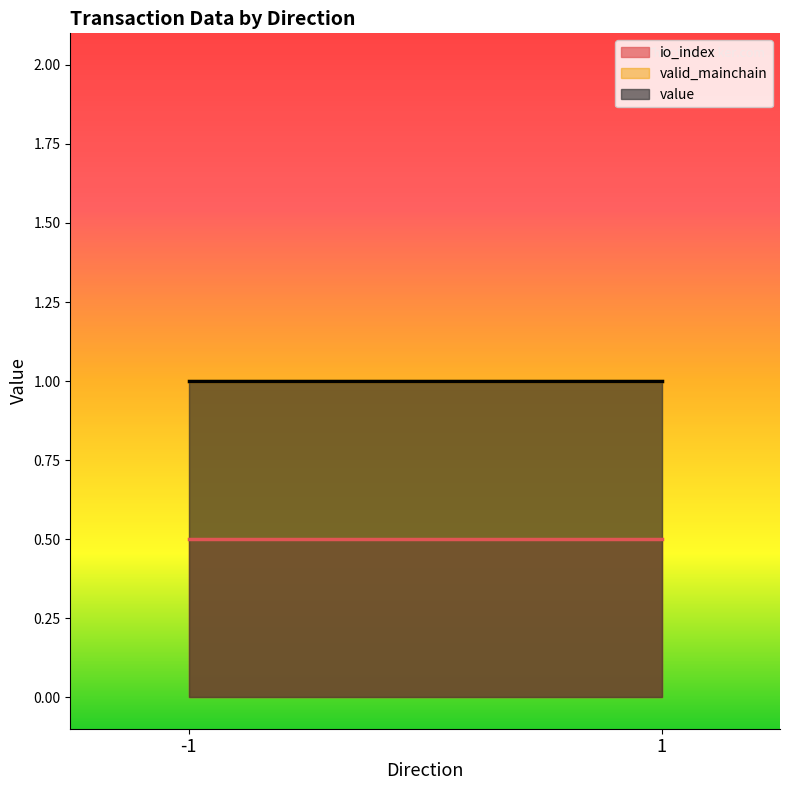

Which series has the widest spread of values?

value